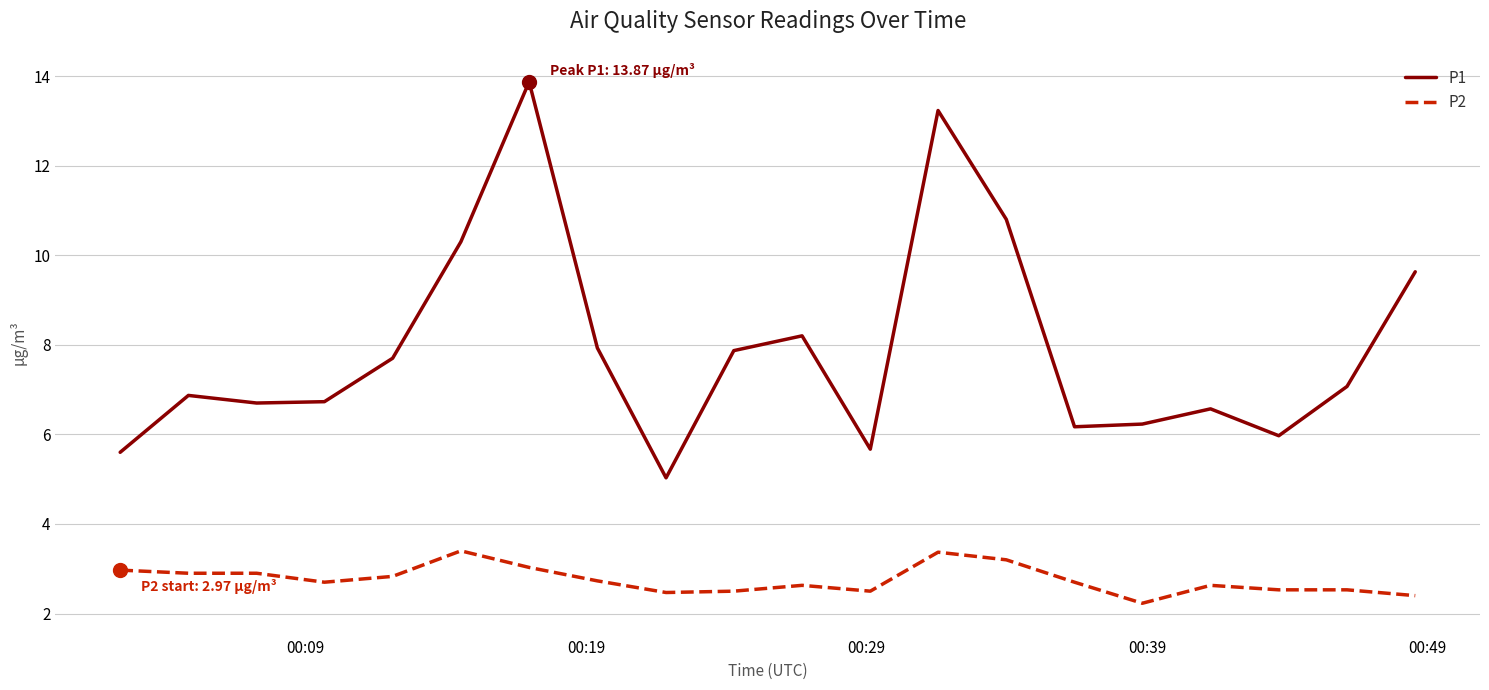

Does the chart have visible grid lines?

Yes